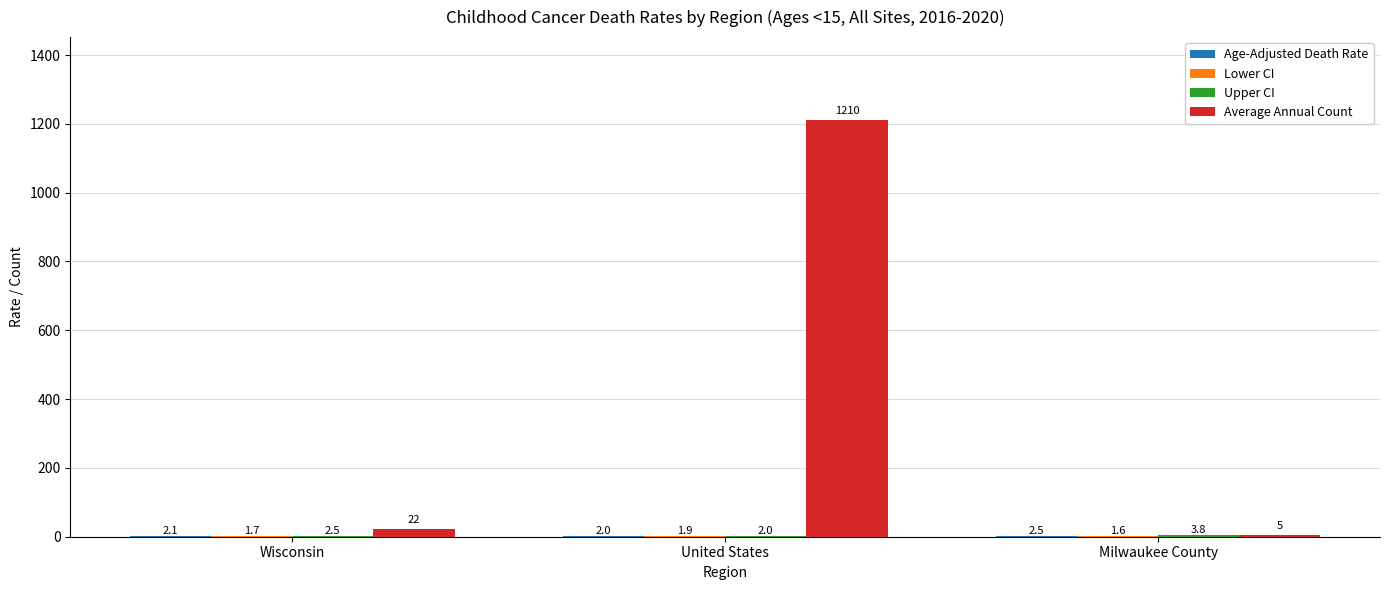

At which category is the sum across all series the highest?

United States